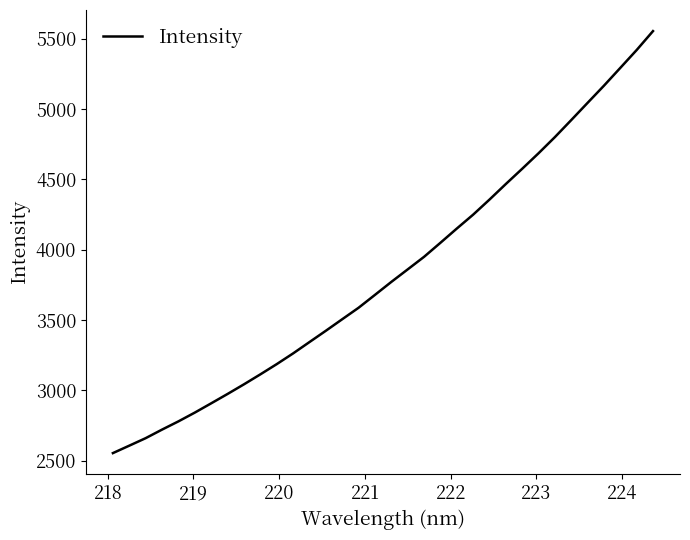

Reading right to left, list all the values displayed in this chart.

5554.9	5420.2	5293.3	5166.8	5044.9	4922.4	4801.3	4686.4	4576.0	4467.7	4356.8	4249.6	4150.7	4049.6	3949.7	3860.4	3771.4	3679.2	3587.7	3506.1	3424.1	3343.7	3263.1	3186.8	3114.1	3043.3	2974.8	2908.2	2842.3	2779.8	2721.3	2660.4	2607.1	2554.2